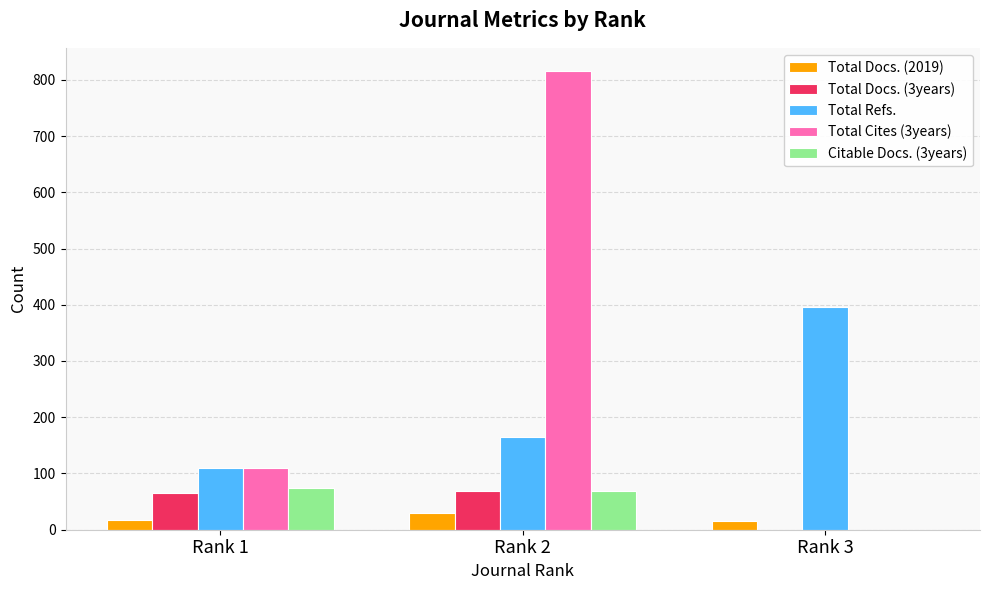

Is it true that Total Docs. (3years) equals 0 at Rank 3?

True